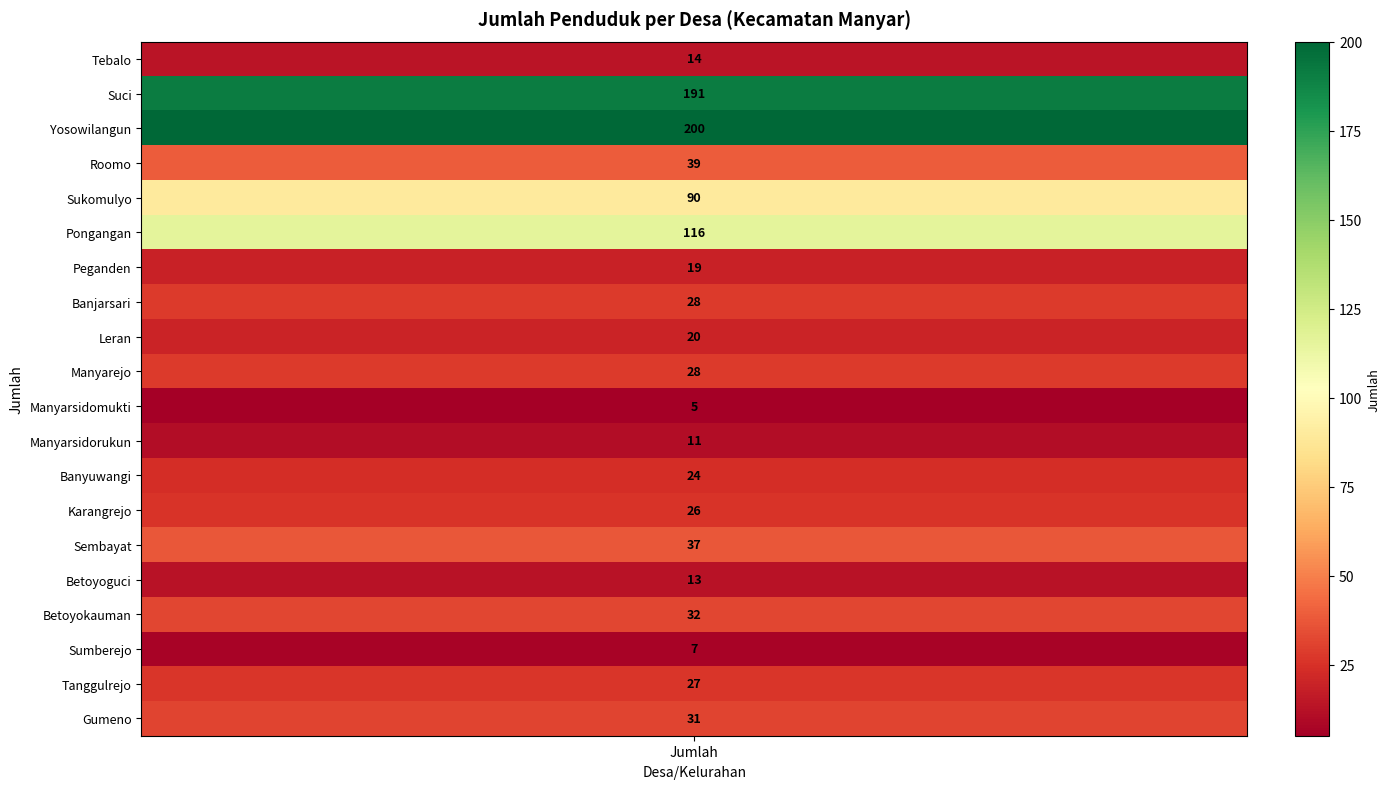

The chart shows a value of 11 at Manyarsidorukun. True or false?

True